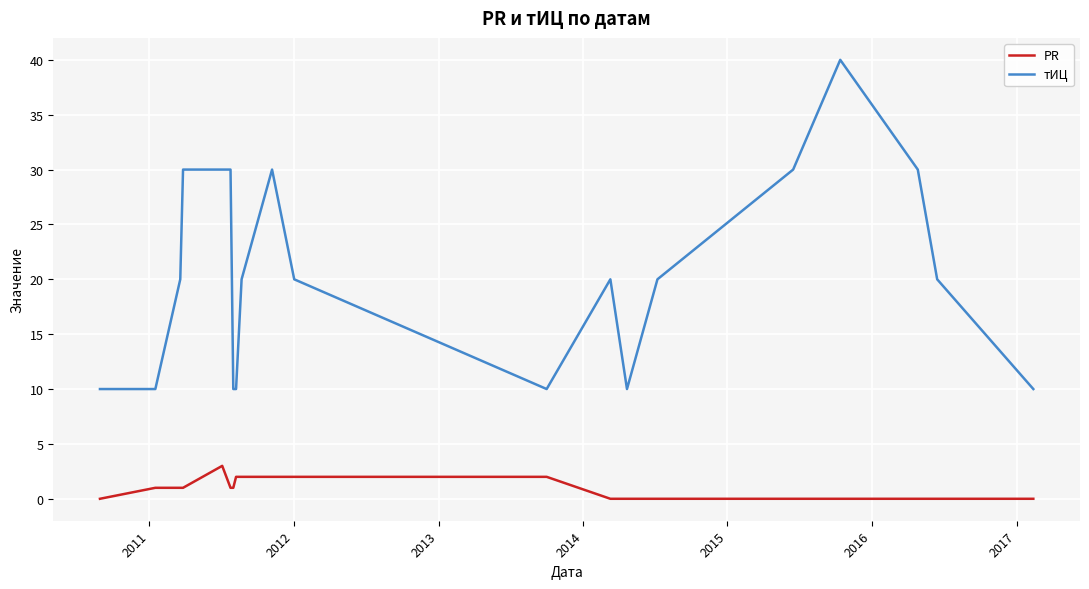

What is the difference between the maximum and minimum values in the PR series?

3